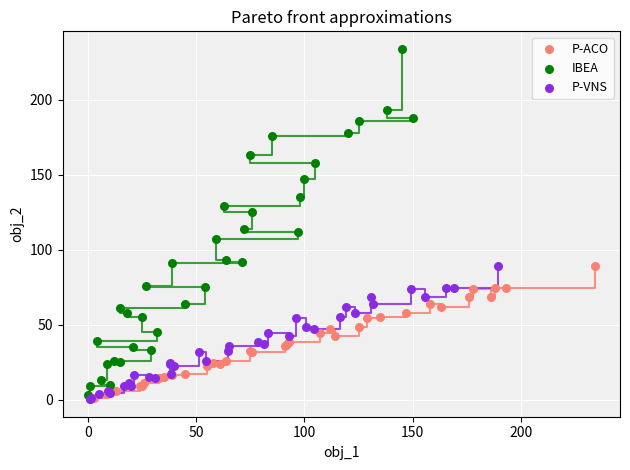

Which series has the widest spread of Y values?

IBEA